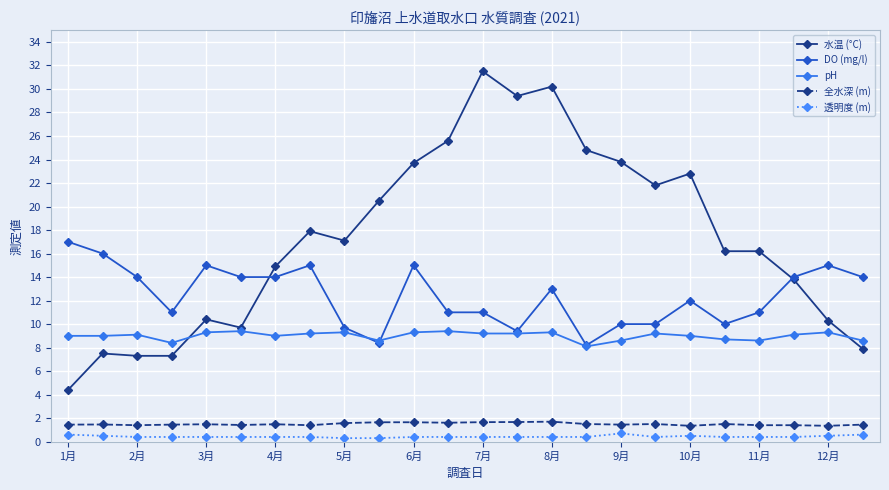

What is the value of the pH point at the 4th from the left?

8.4